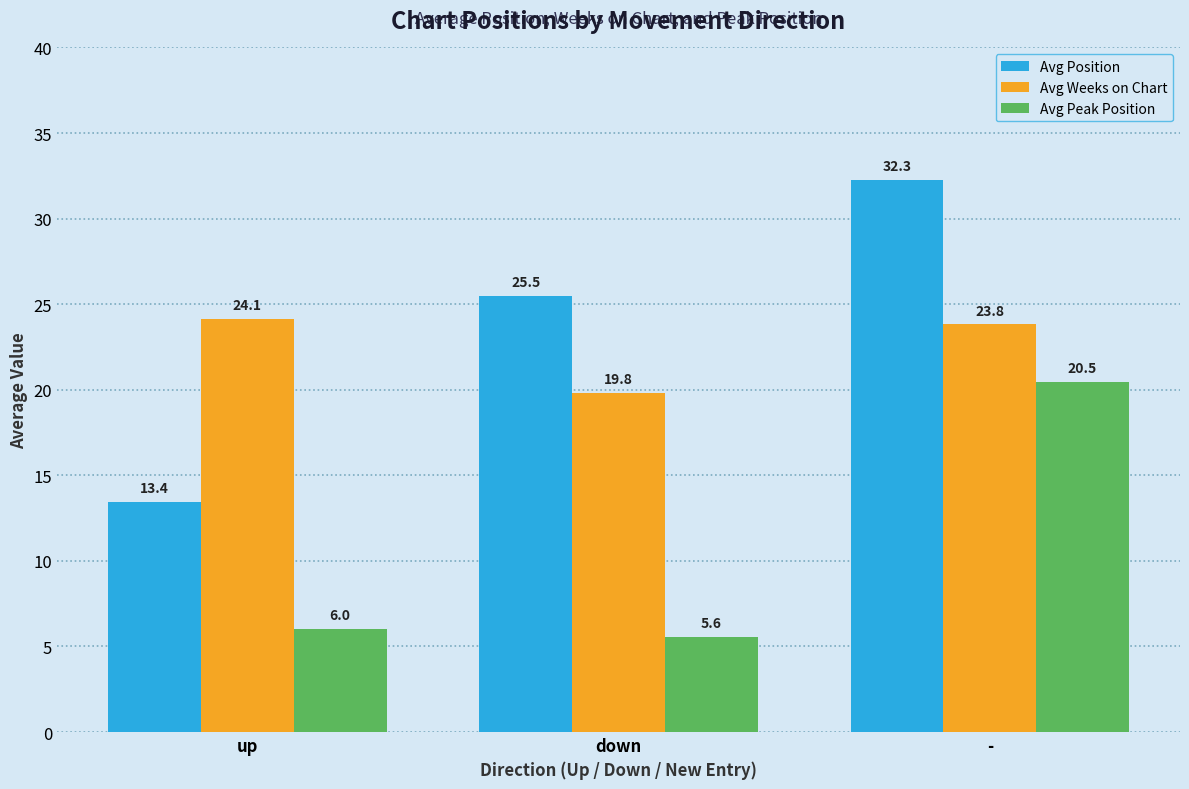

Where is Avg Peak Position nearest to the value 13?

up